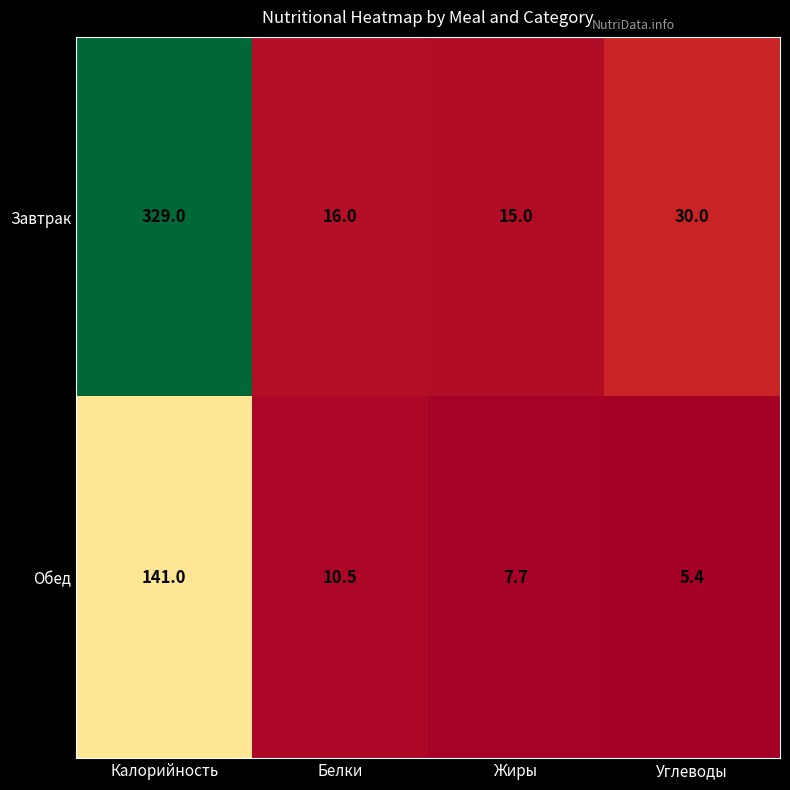

How many data points in Завтрак are less than 30?

2